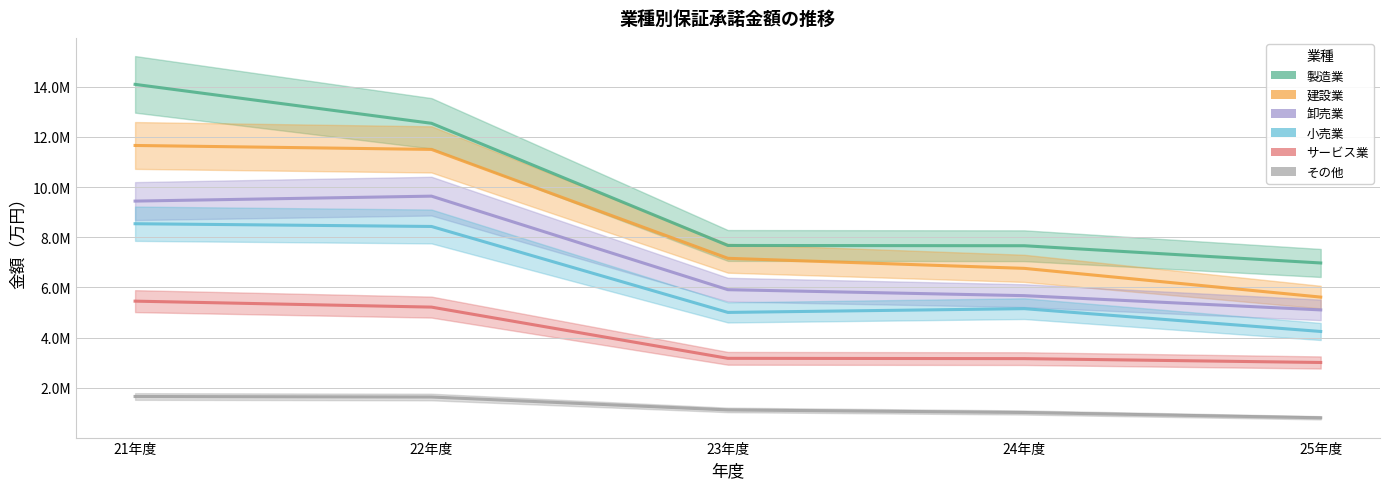

Which has a higher value, 25年度 or 23年度?

23年度